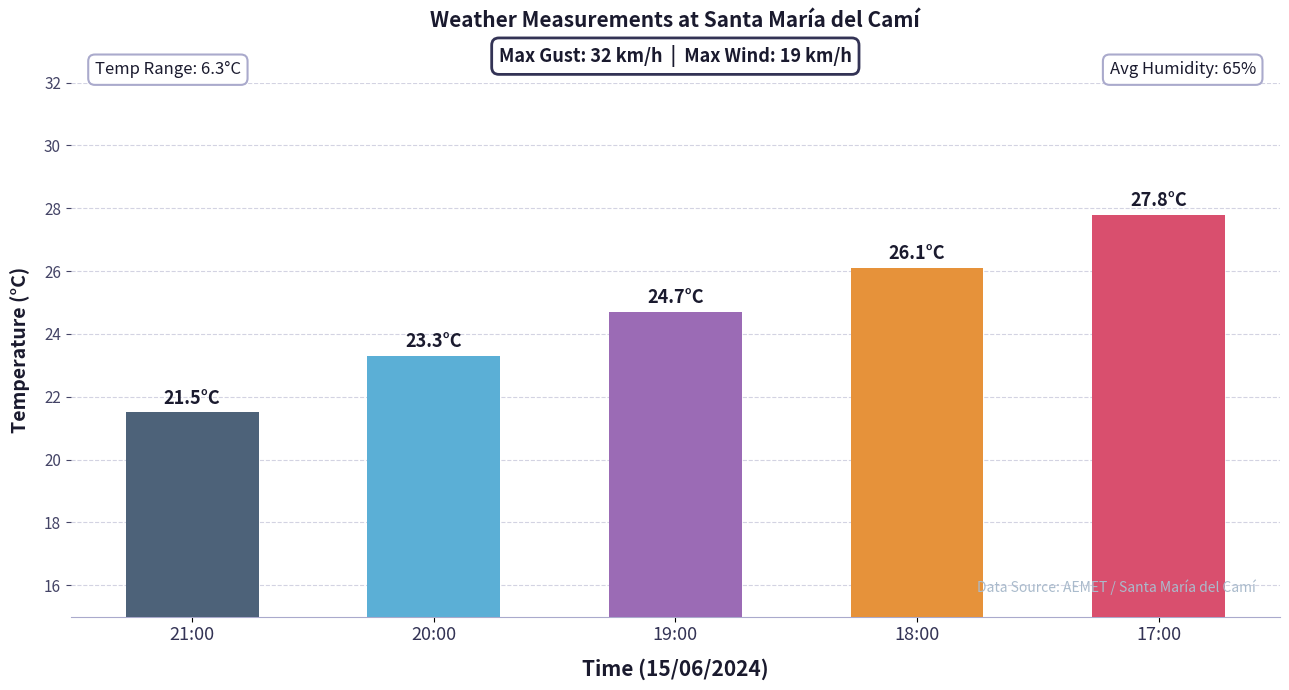

Which has a higher value, 18:00 or 19:00?

18:00